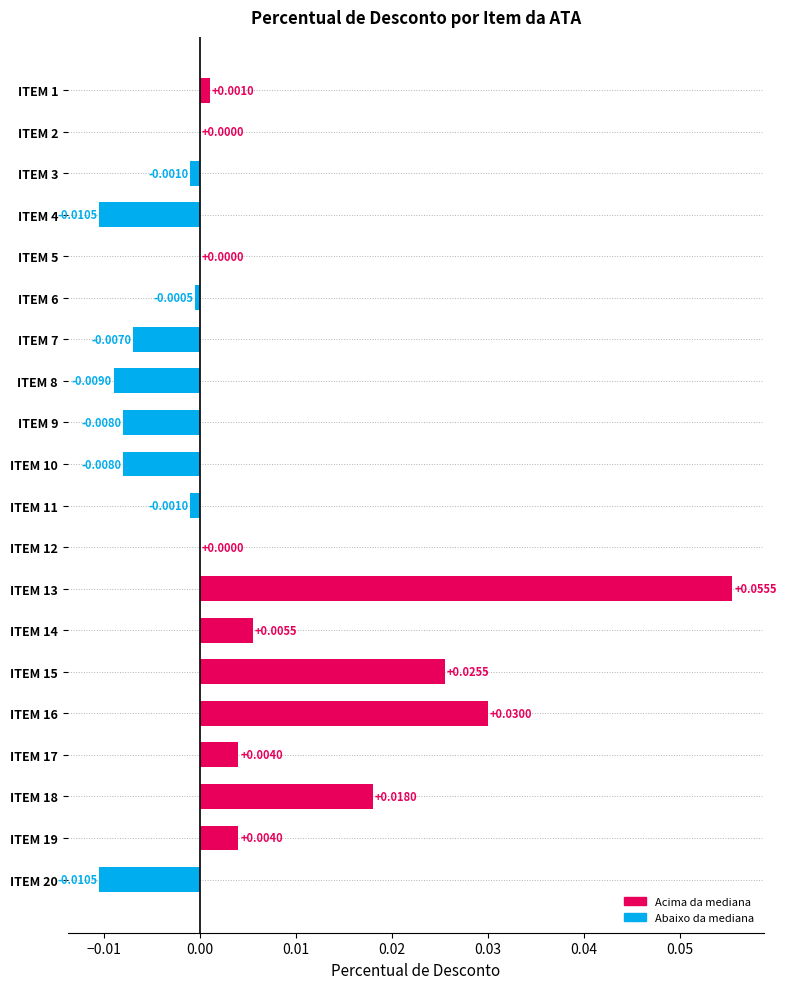

Which has a higher value, ITEM 17 or ITEM 14?

ITEM 14